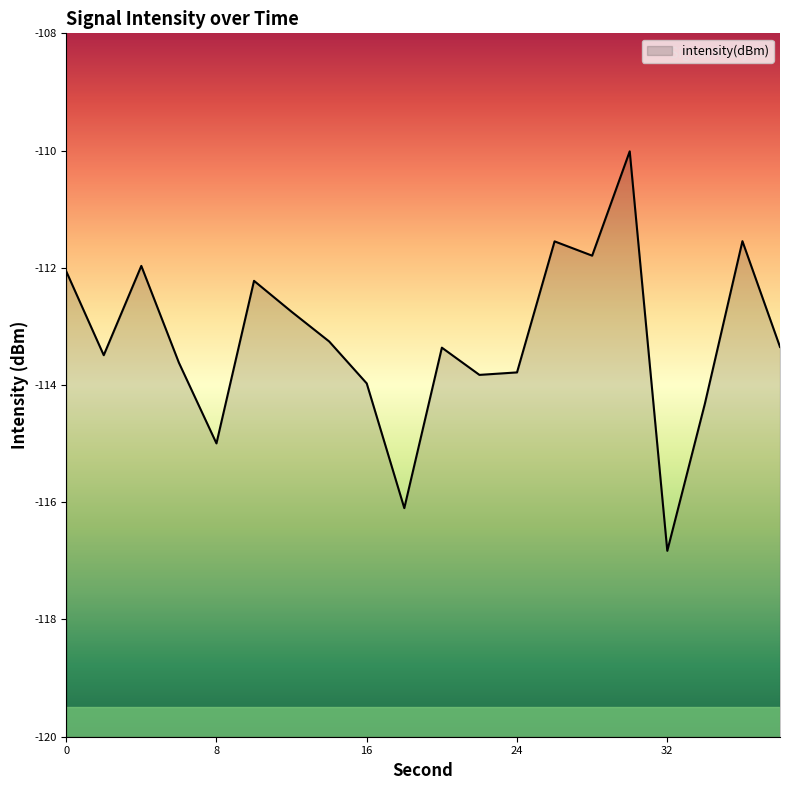

List the labels in order of value, largest first.

30, 36, 26, 28, 4, 0, 10, 12, 14, 38, 20, 2, 6, 24, 22, 16, 34, 8, 18, 32